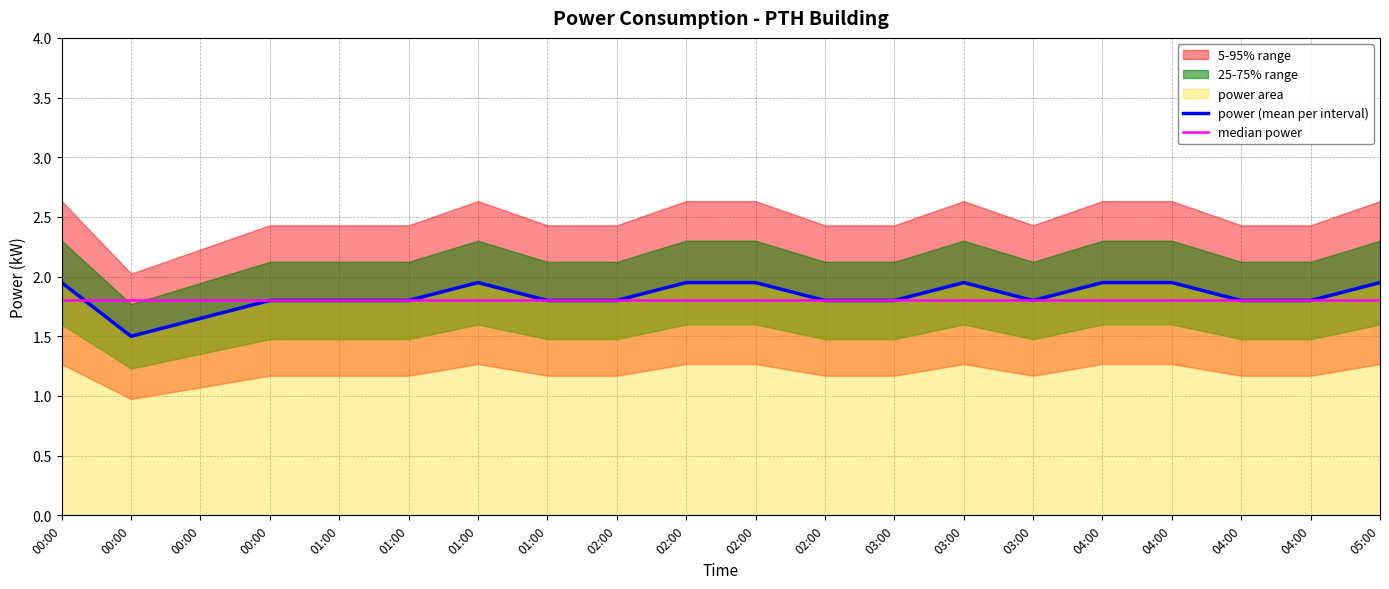

At which category is the sum across all series the highest?

00:00